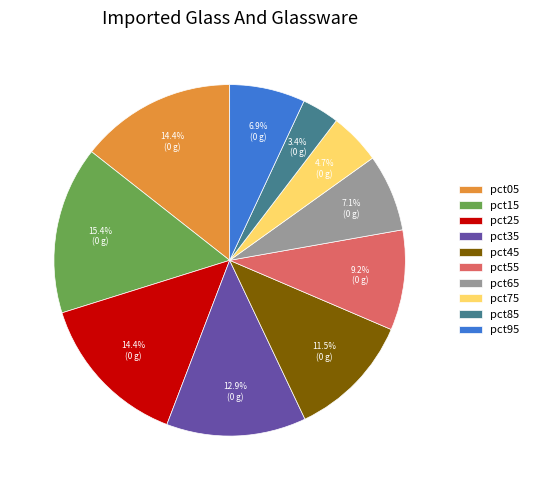

What is the smallest slice in the pie chart?

pct85